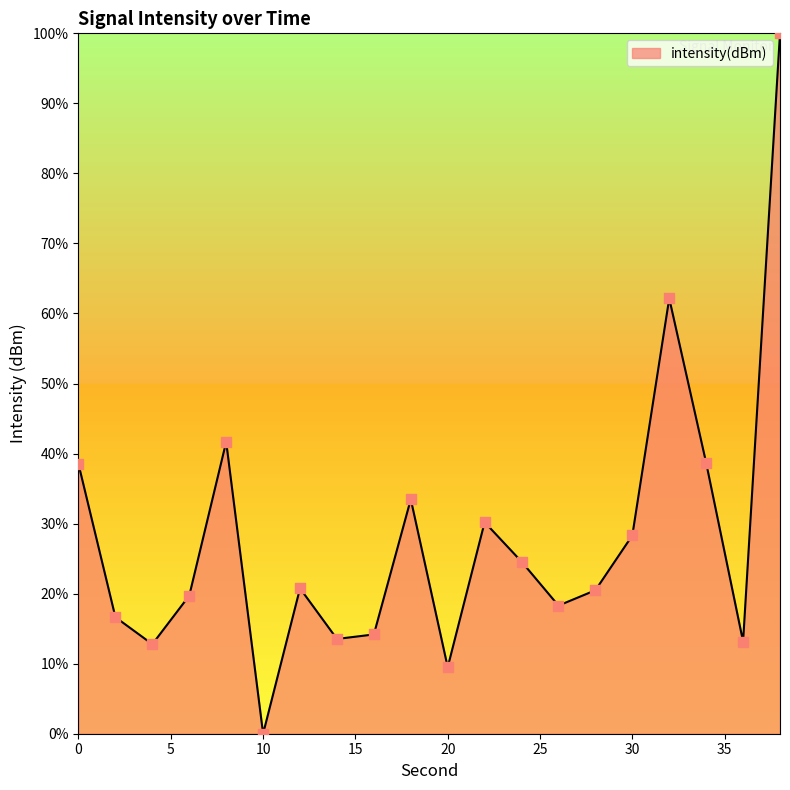

What is the maximum value shown in the chart?

100.0